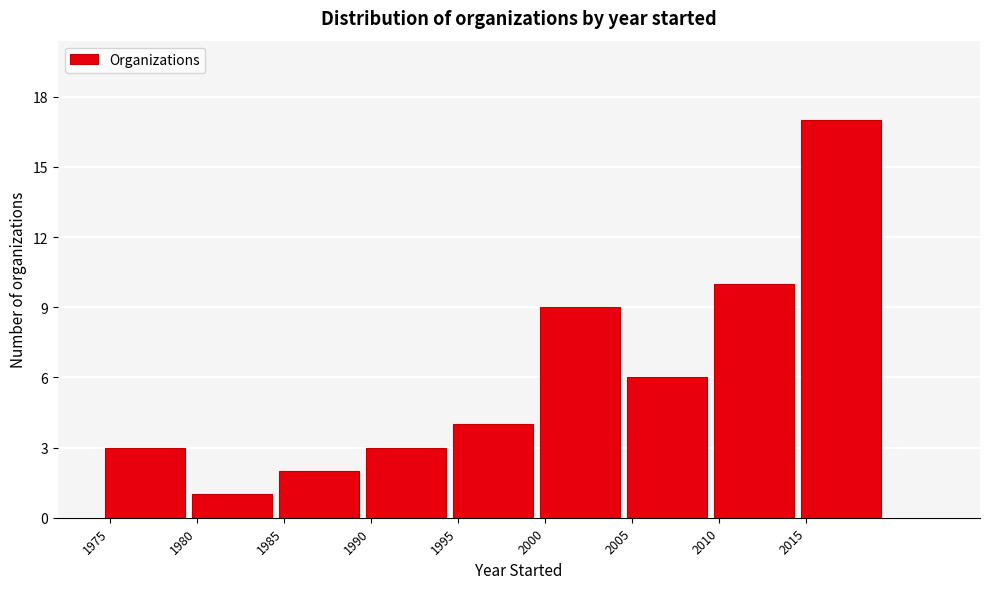

What is the height of the bar covering 2009.5 to 2014.5 on the x-axis? The values are not printed on the chart, so give them approximately, as read against the axis.

10